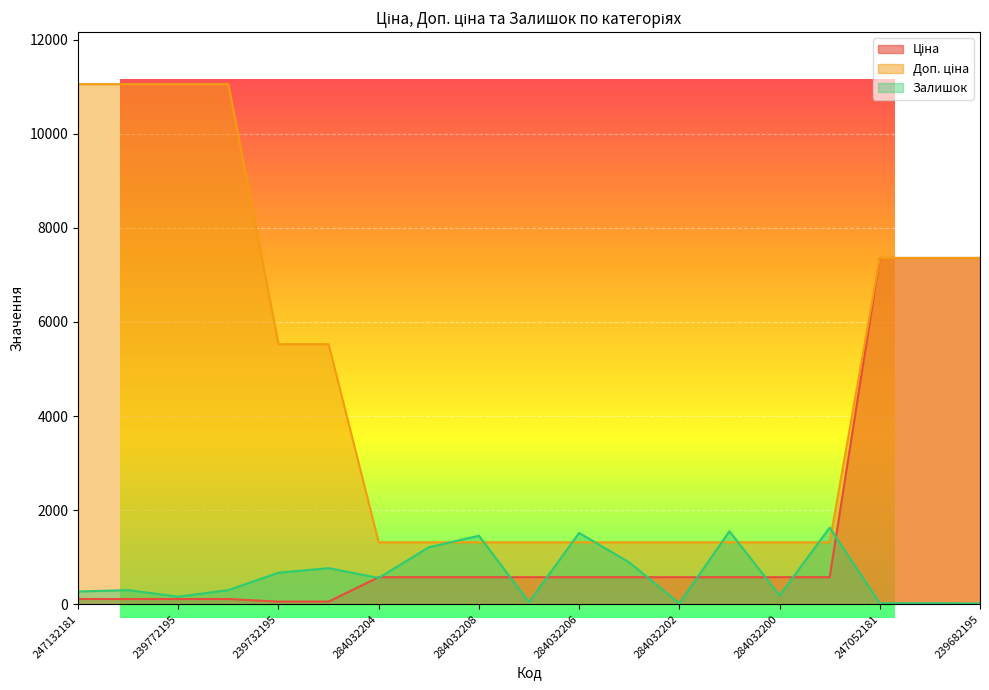

Which label corresponds to the smallest value in the chart?

239682195